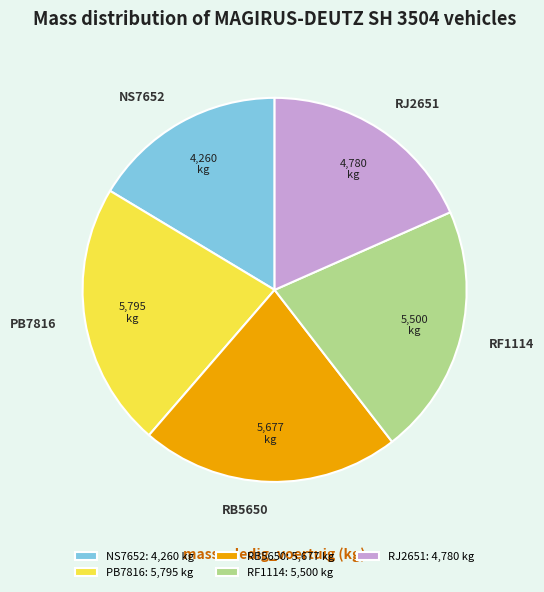

Is it true that PB7816 is 15% of the pie?

False